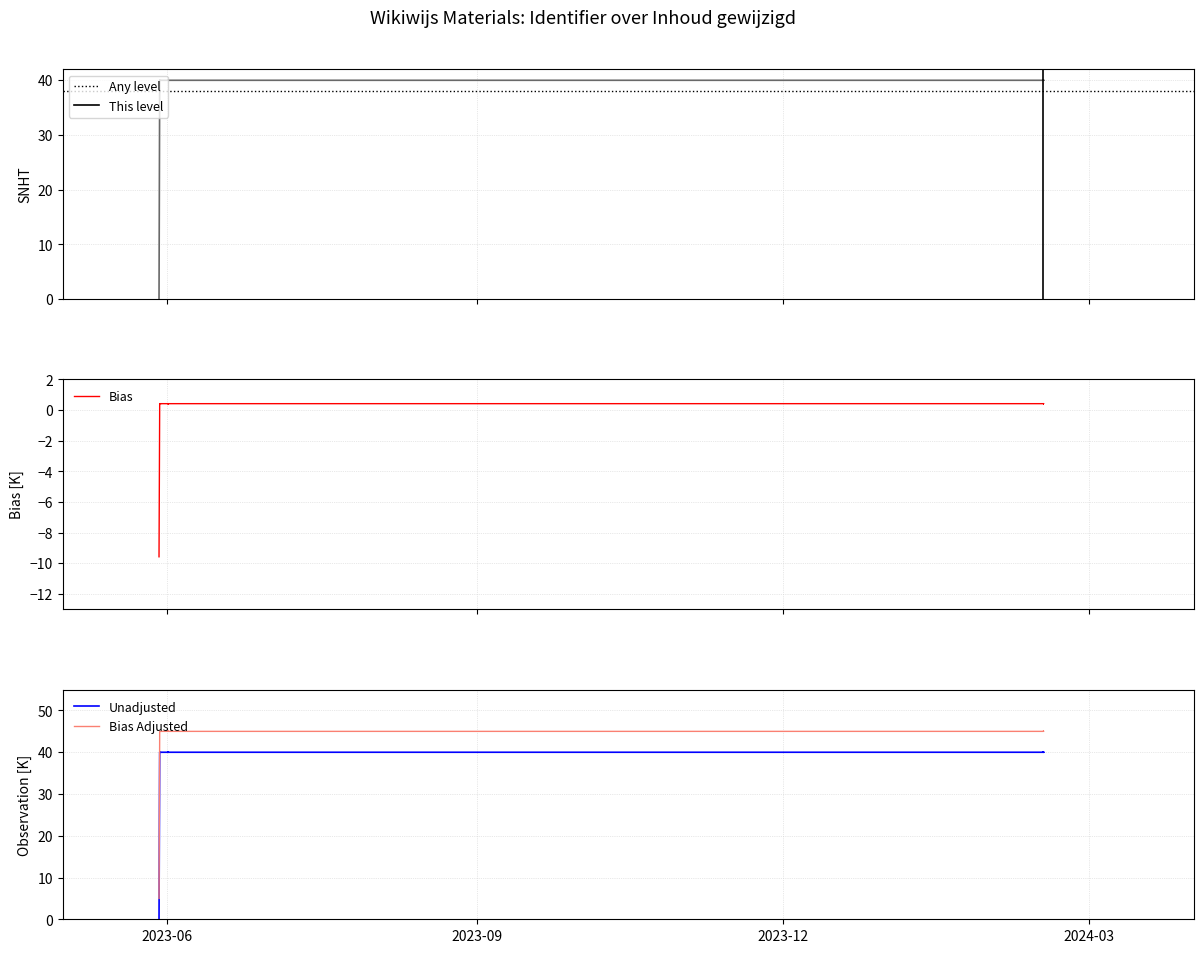

Which category has the highest value across all series?

2024-02-16 09:08:13